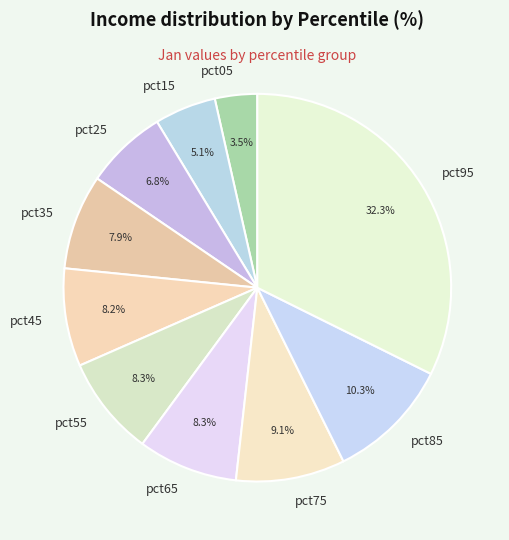

Is there a majority slice in this chart?

No